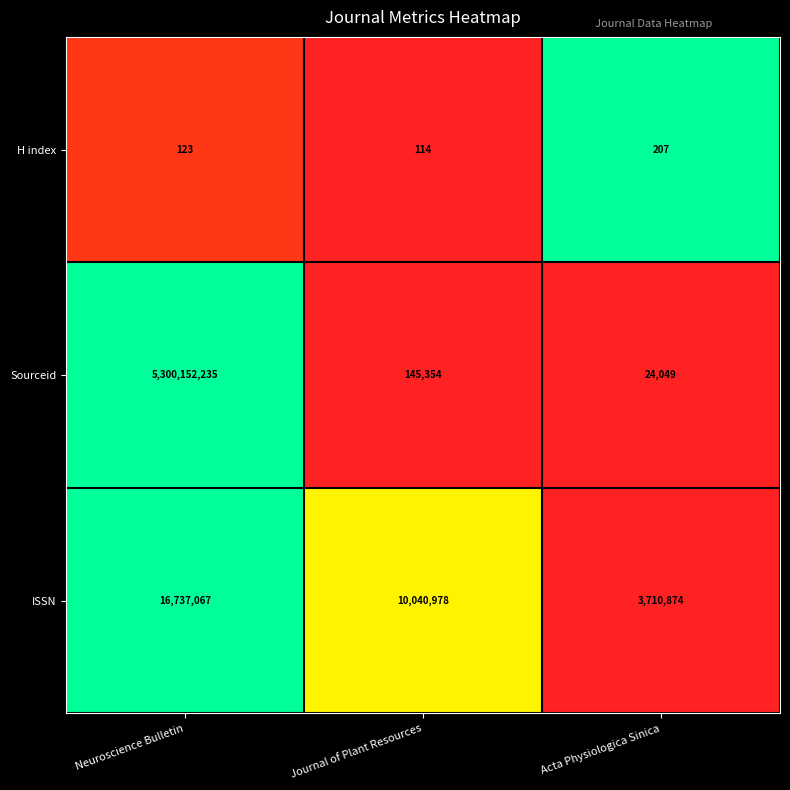

Reading right to left, extract all data points from this chart.

H index: Acta Physiologica Sinica=207	Journal of Plant Resources=114	Neuroscience Bulletin=123
Sourceid: Acta Physiologica Sinica=24049	Journal of Plant Resources=145354	Neuroscience Bulletin=5300152235
ISSN: Acta Physiologica Sinica=3710874	Journal of Plant Resources=10040978	Neuroscience Bulletin=16737067